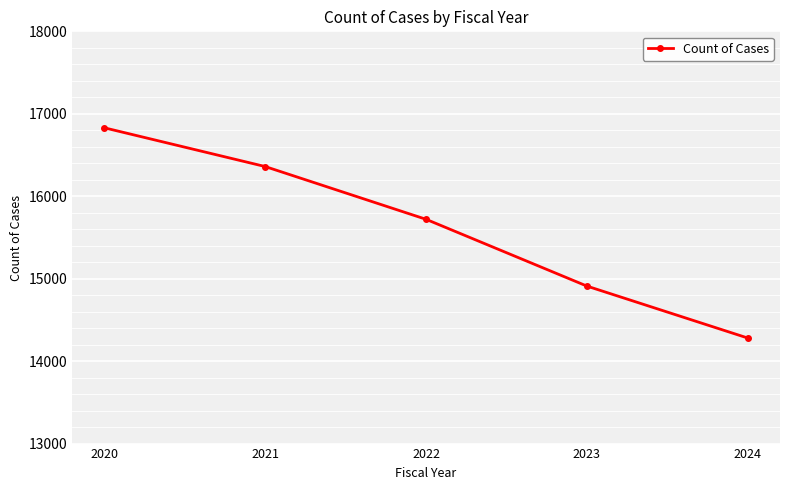

Where is the data nearest to the value 15555?

2022